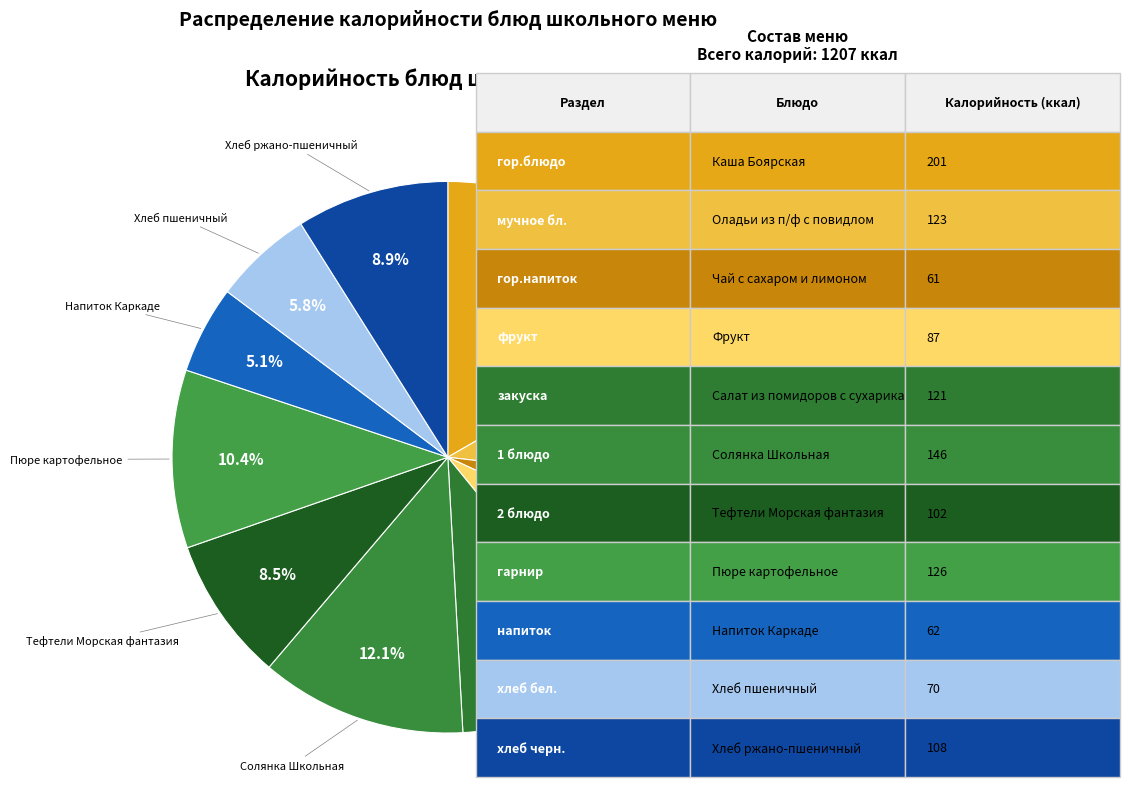

Which category has the biggest portion of the pie?

Каша Боярская